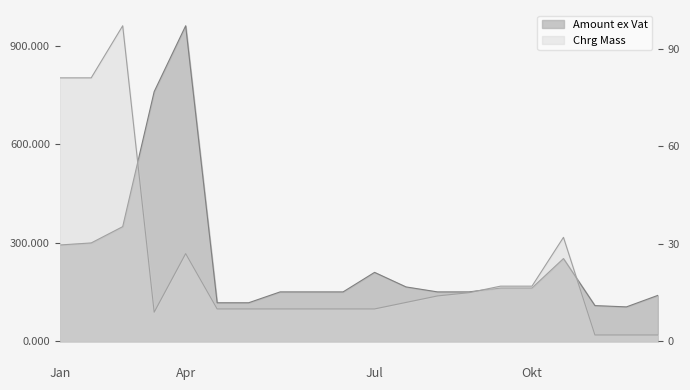

What is the average value of the Chrg Mass series?

23.4